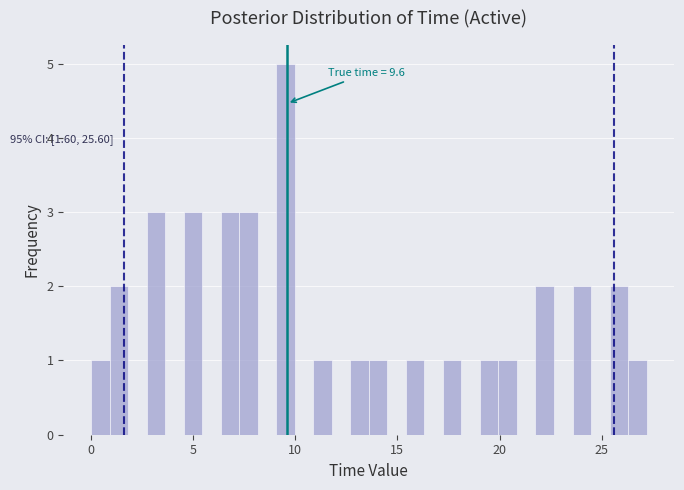

Around what value on the x-axis is the tallest bar? Give the approximate position of its centre, as read against the axis.

9.5